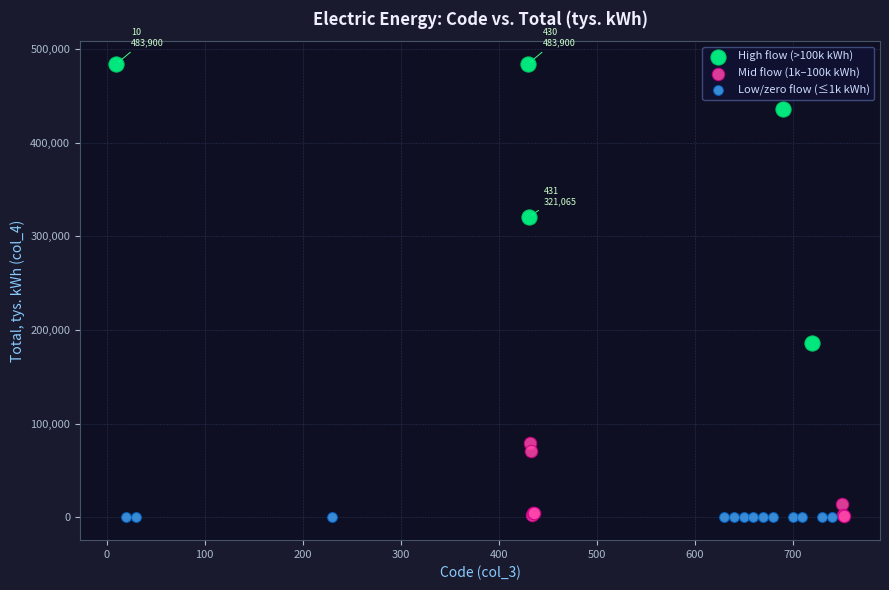

Which series reaches the maximum Y coordinate?

High flow (>100k kWh)